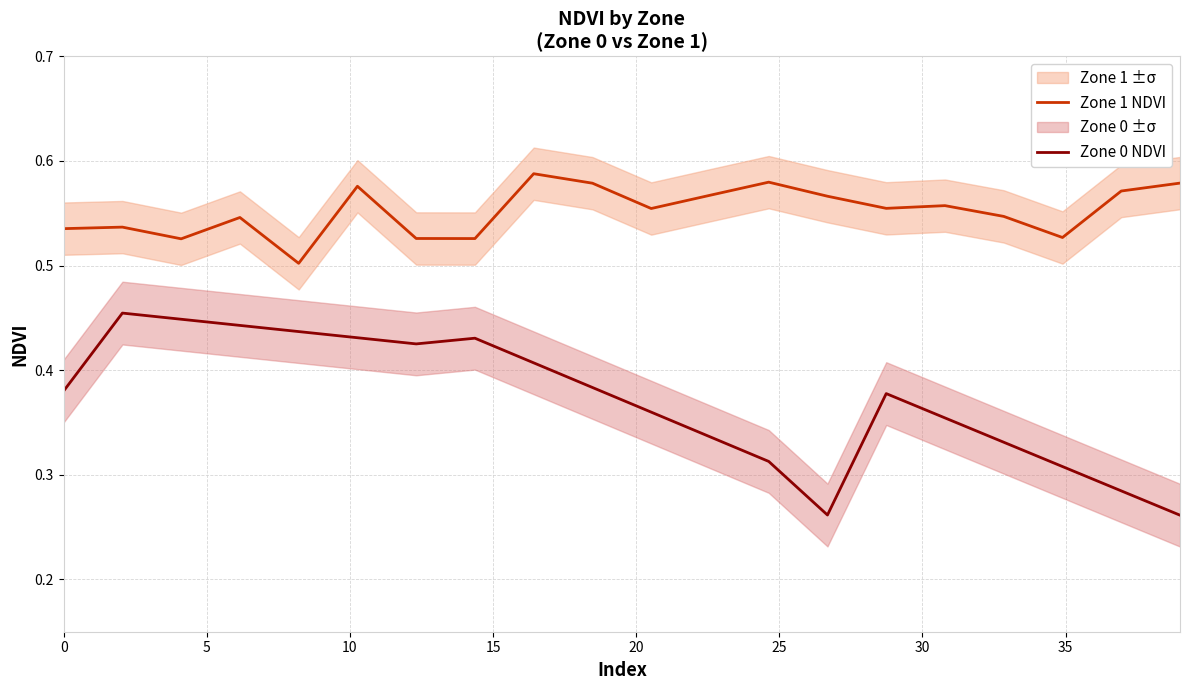

Which series has the largest total across all categories?

Zone 1 NDVI